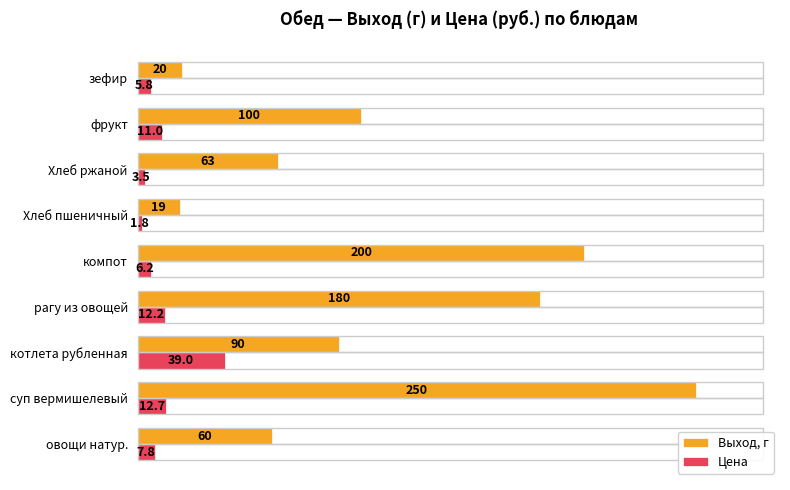

What is the sum of the Выход, г values at Хлеб пшеничный and котлета рубленная?

109.0